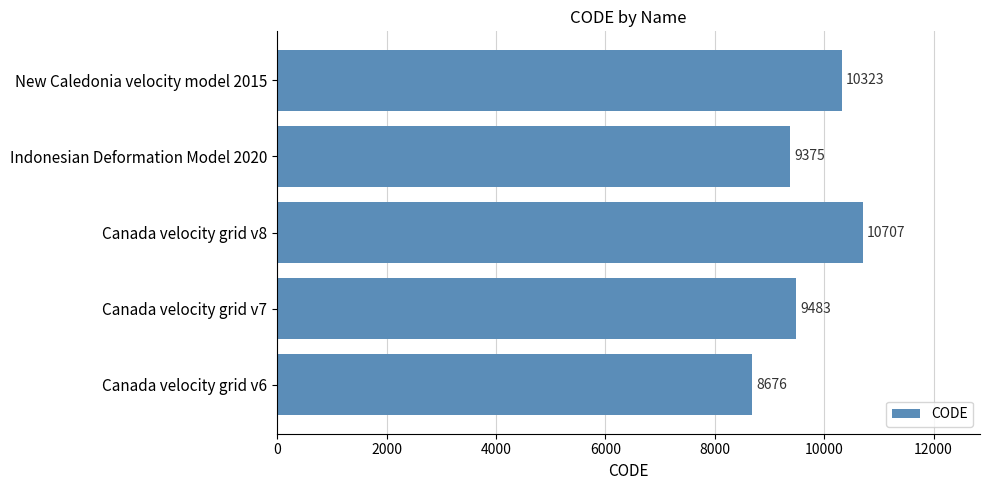

What is the difference between the second highest and second lowest values?

948